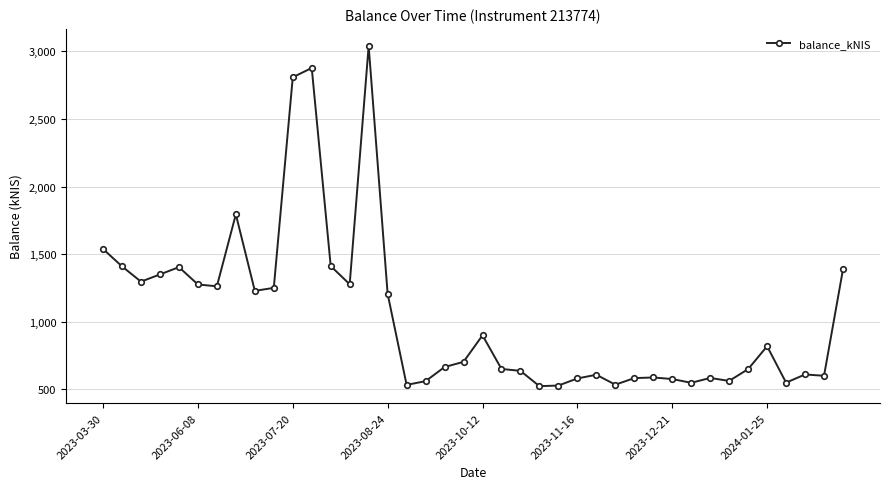

What is the difference between the maximum and minimum values?

2518.3